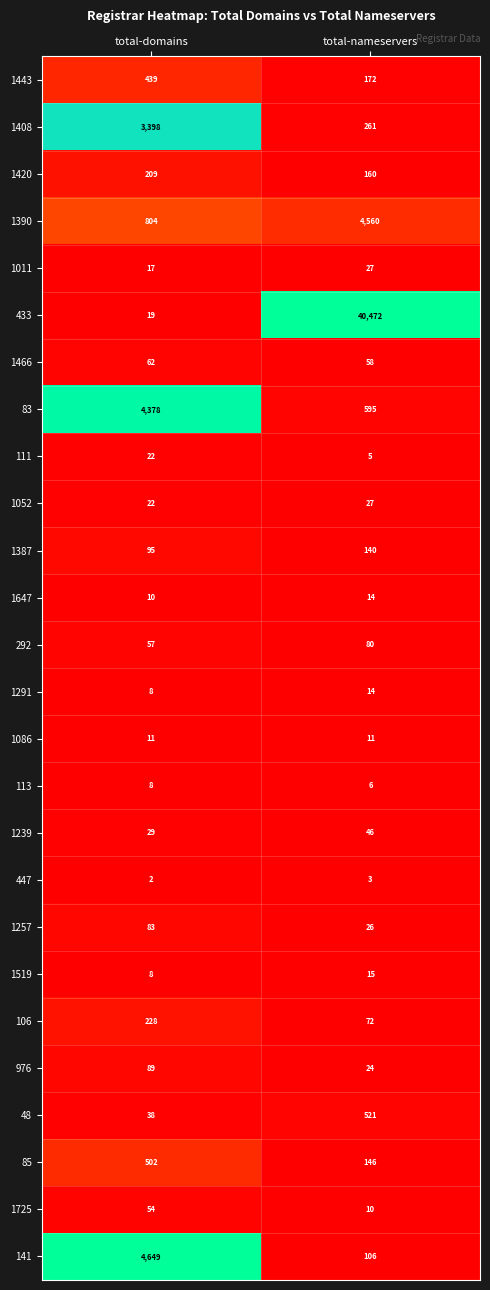

Which category has the highest value across all series?

total-nameservers